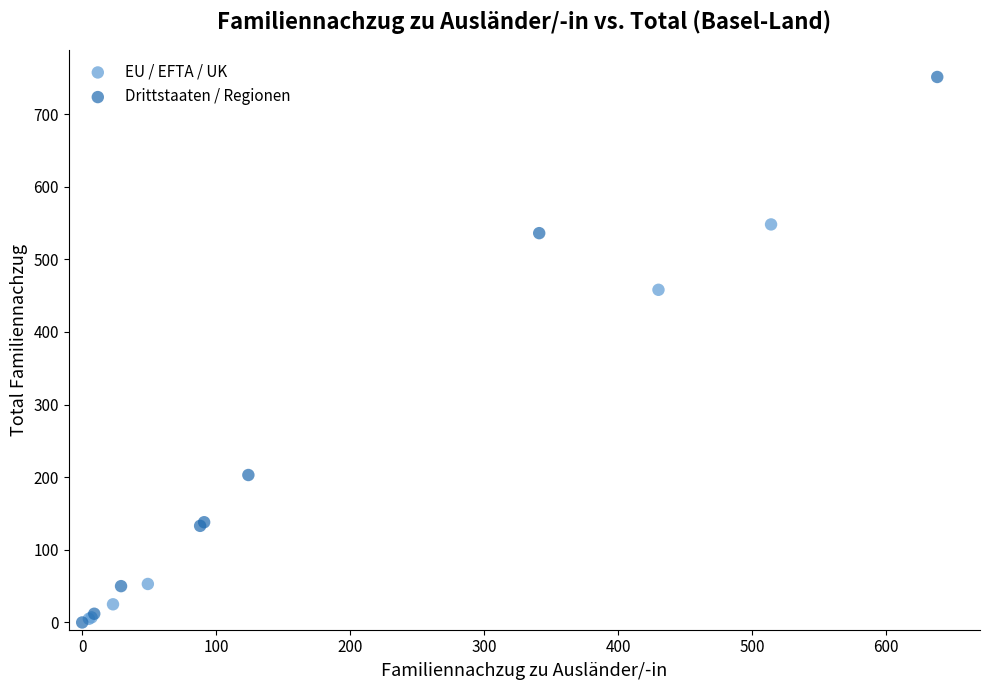

Which series reaches the maximum Y coordinate?

Drittstaaten / Regionen